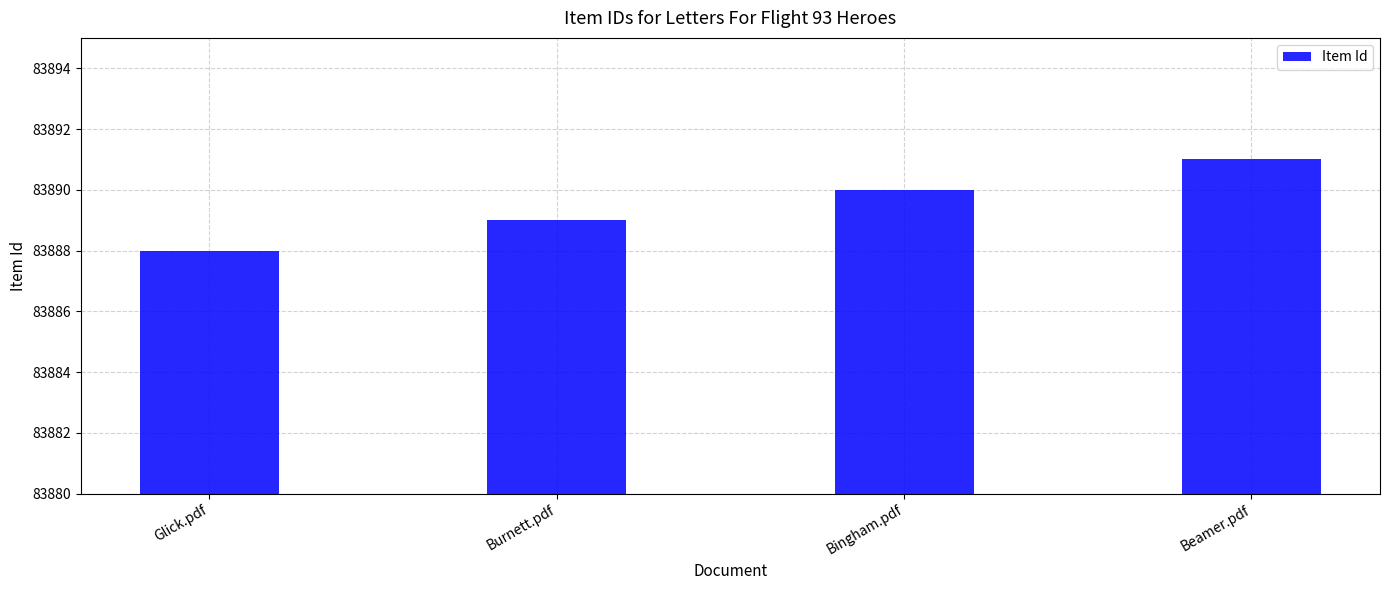

What position from the left is Burnett.pdf?

2